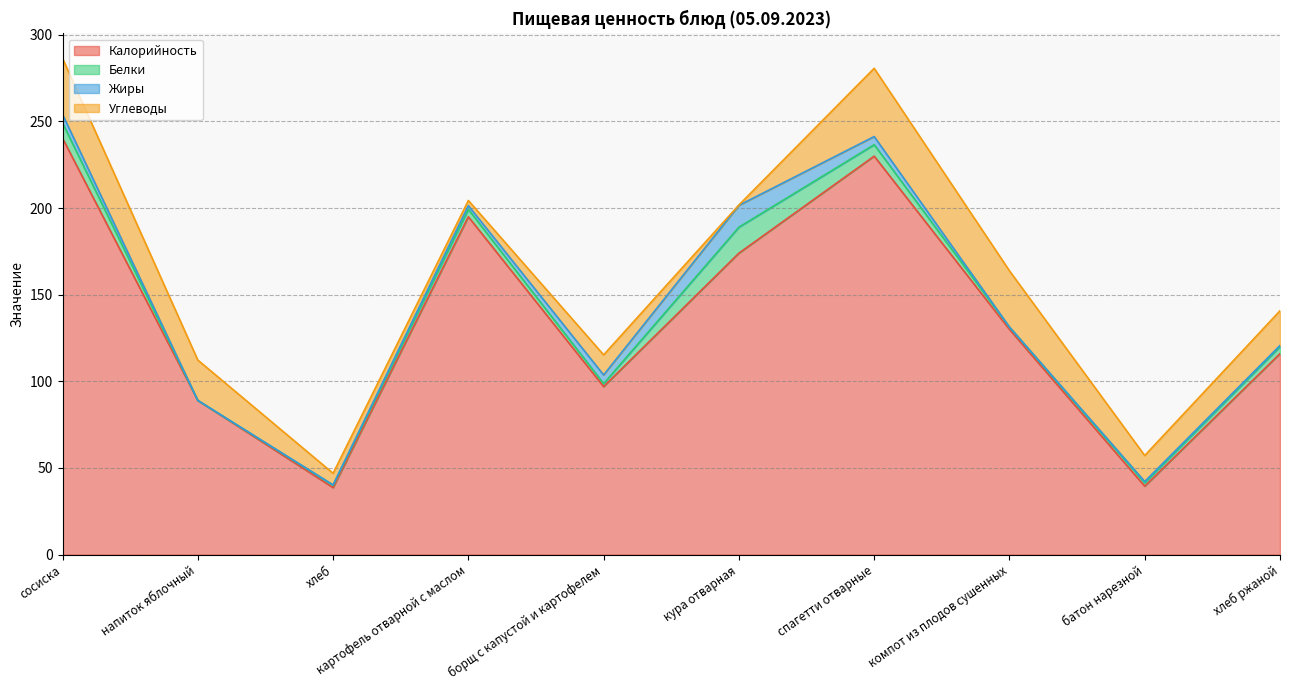

How many values in the Углеводы series are below 20?

5